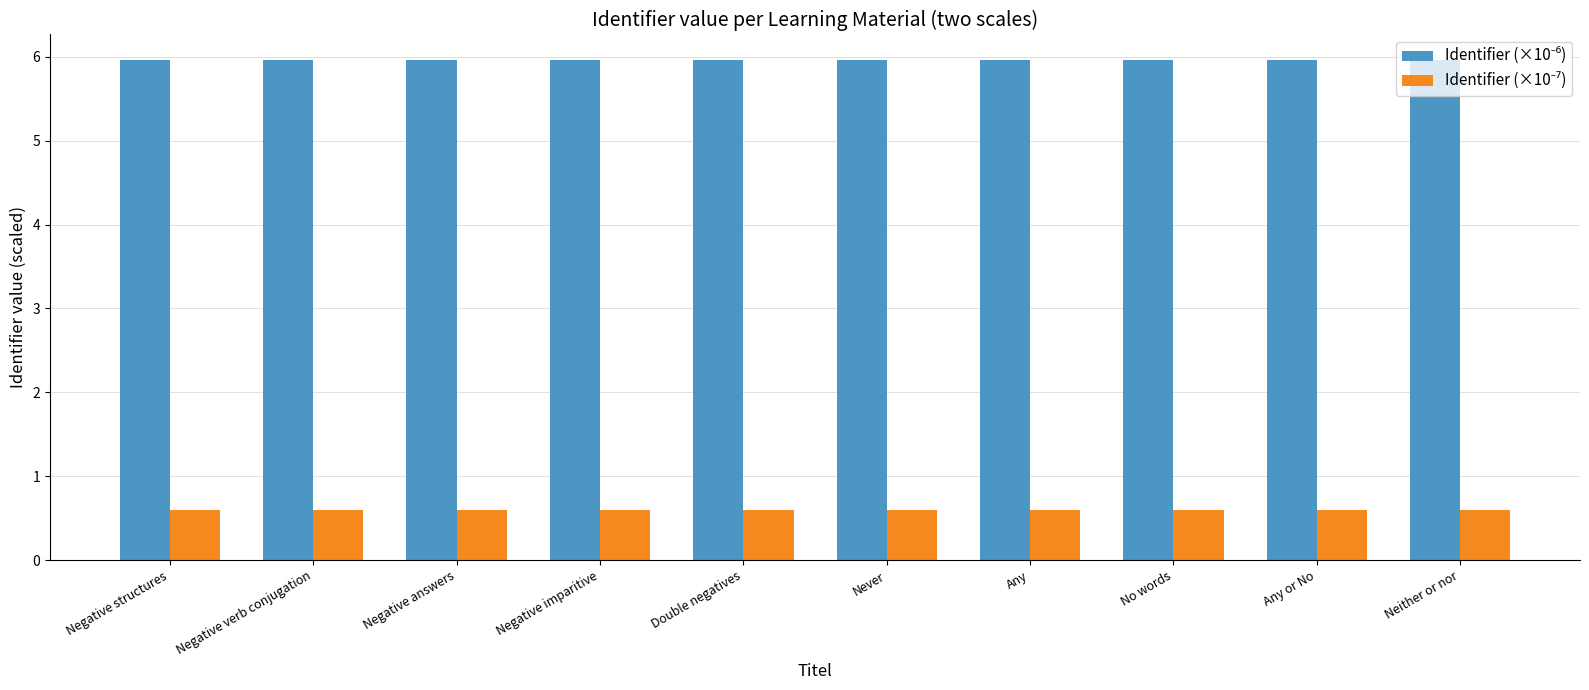

At how many categories does at least one series exceed 5?

10